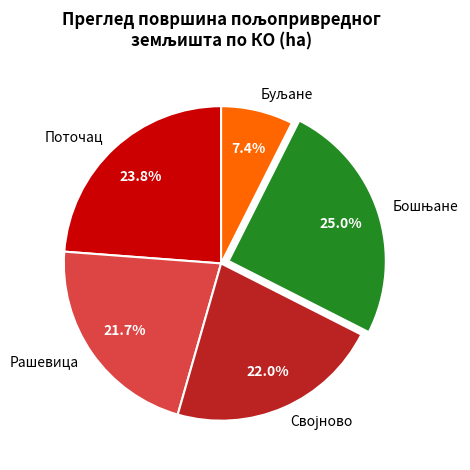

Count the number of slices in the pie.

5